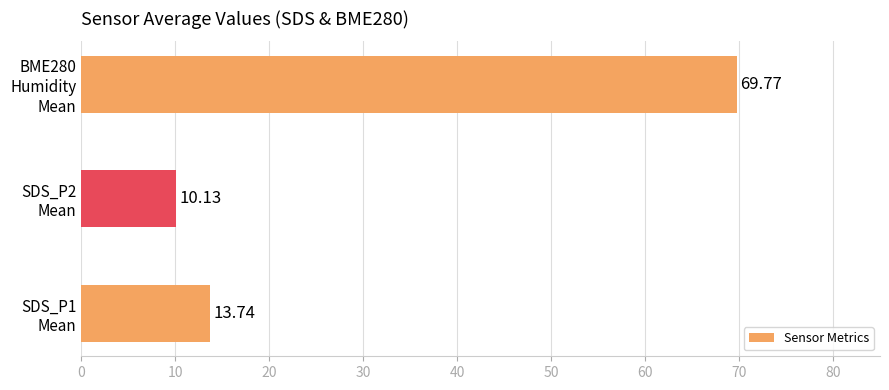

What is the sum of all values?

93.6